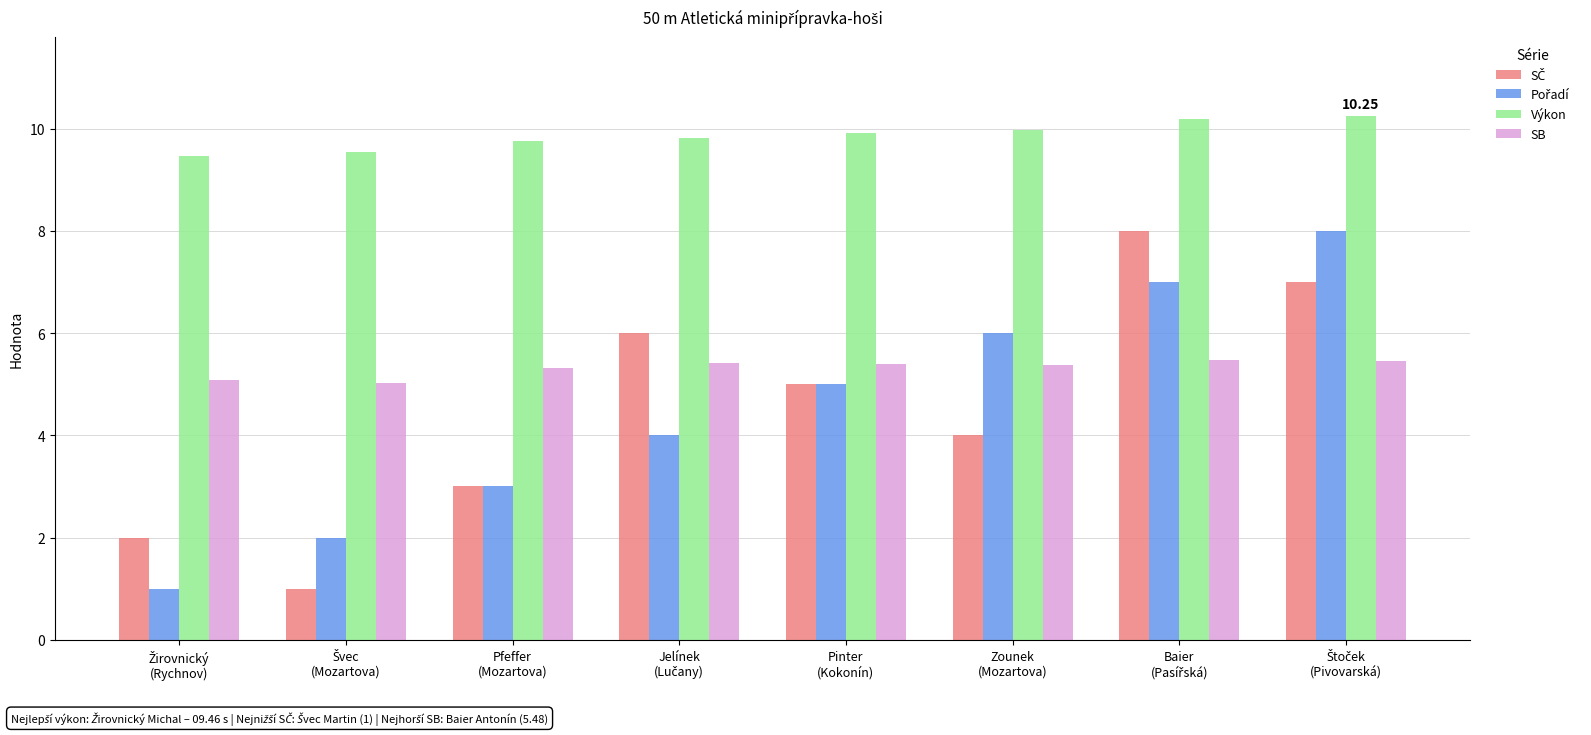

What is the sum of all Výkon values?

78.9